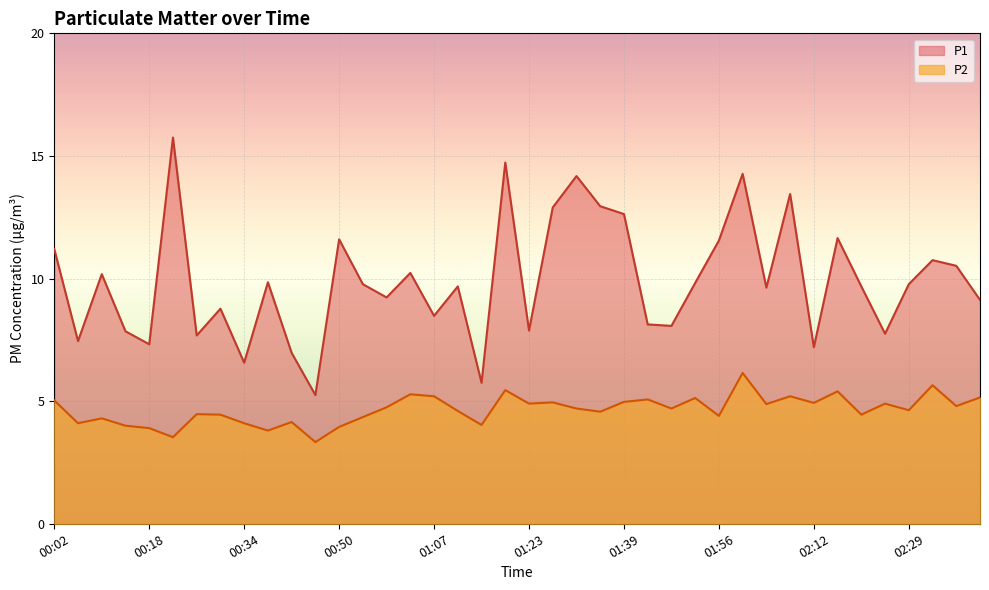

What are all the series names shown in the legend?

P1, P2